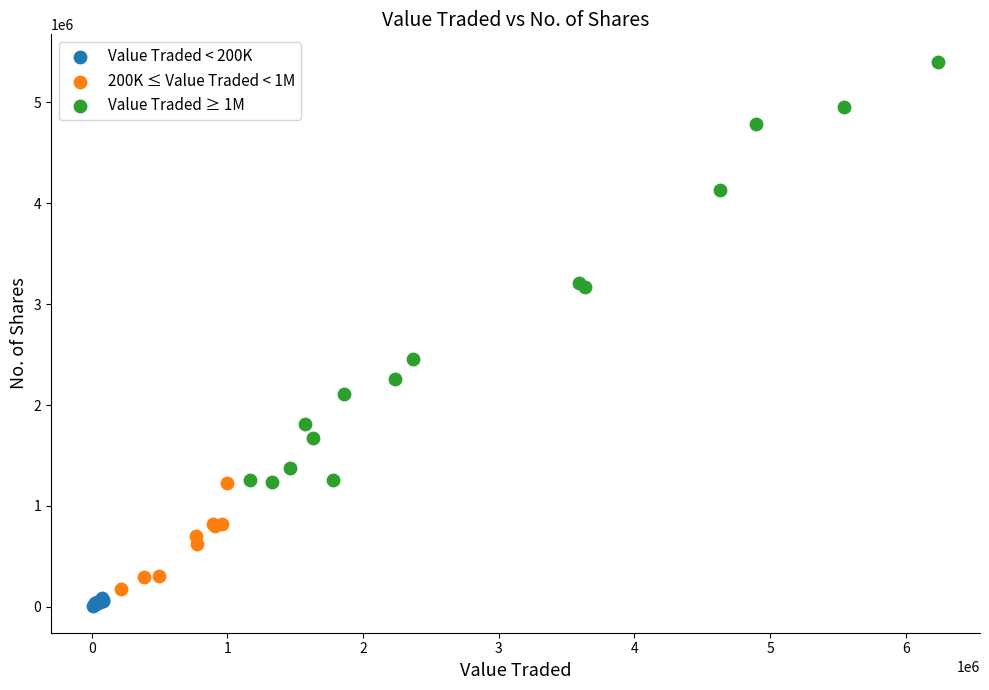

Which series has the widest spread of Y values?

Value Traded ≥ 1M